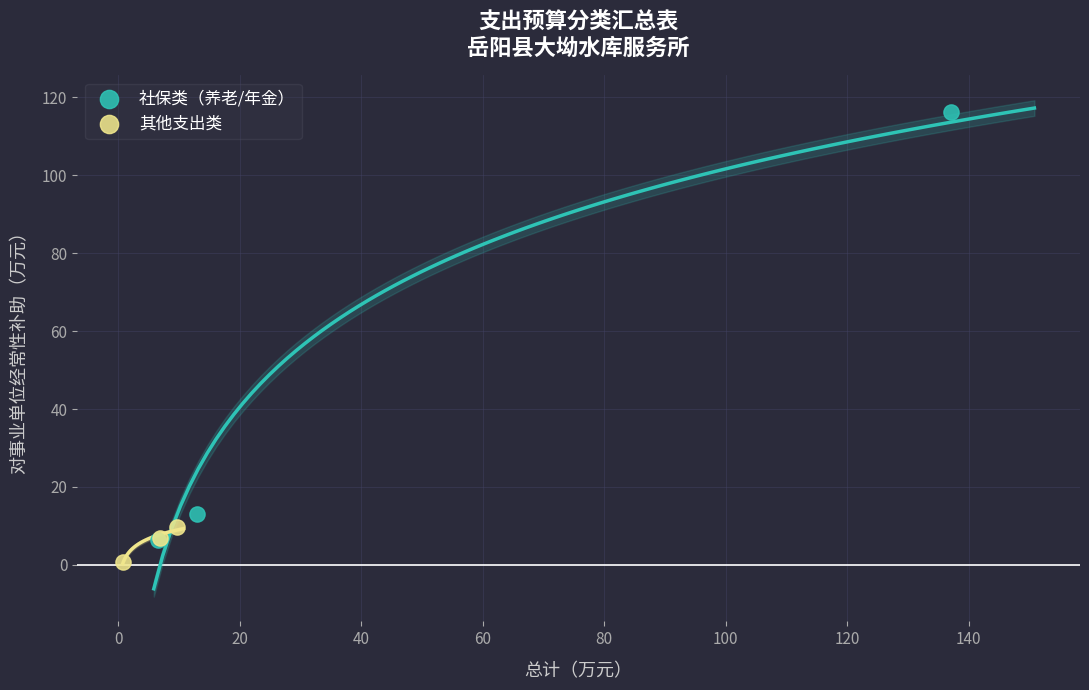

Which series contains the lowest Y value?

其他支出类